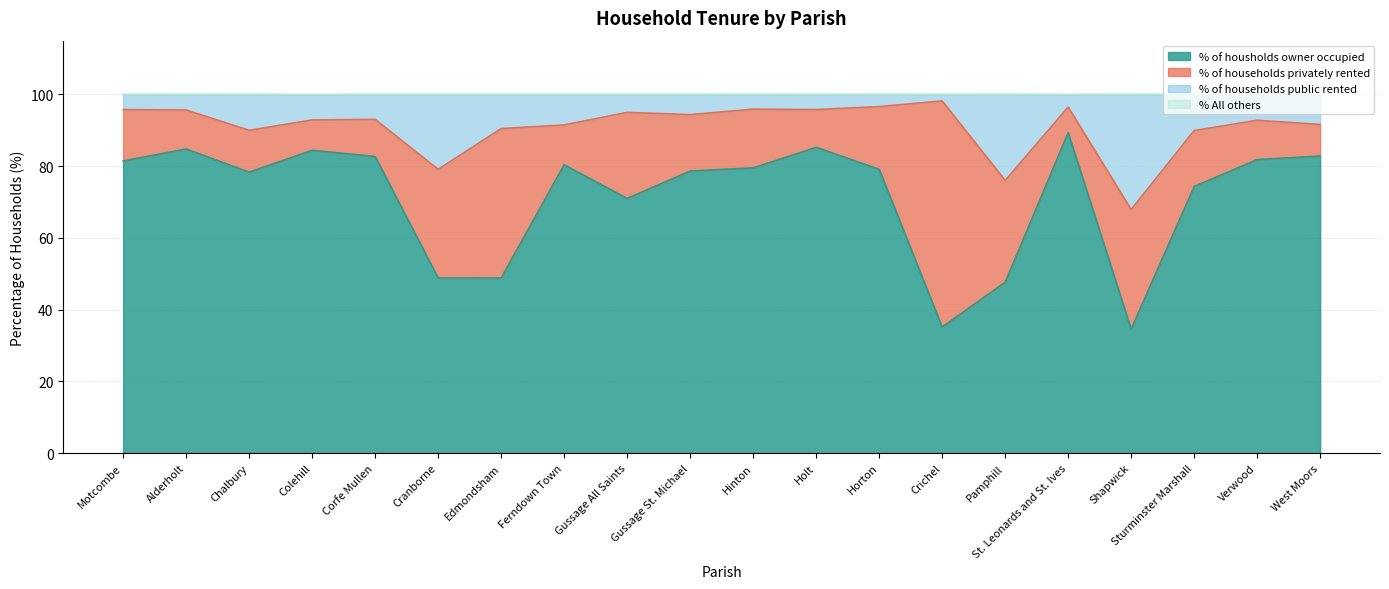

What is the sum of all % of housholds owner occupied values?

1429.0